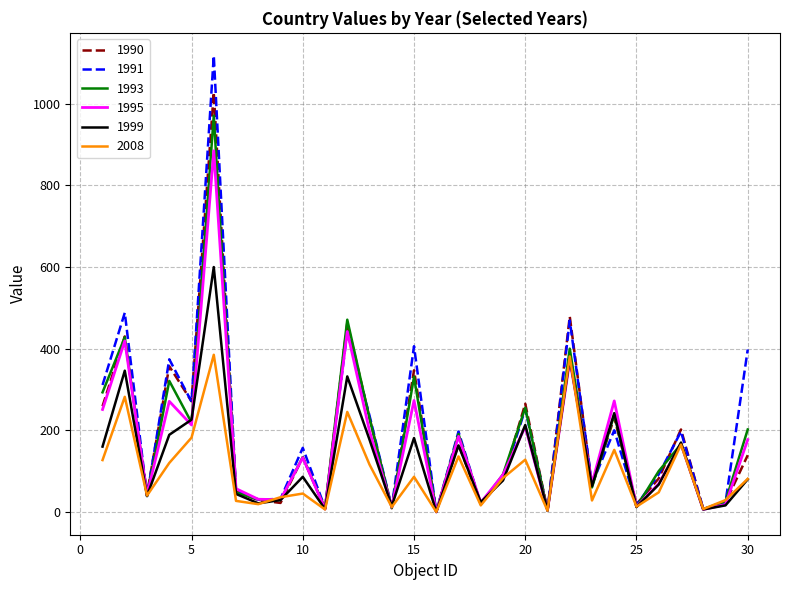

Rank the series by their maximum value, from lowest to highest.

2008, 1999, 1995, 1993, 1990, 1991